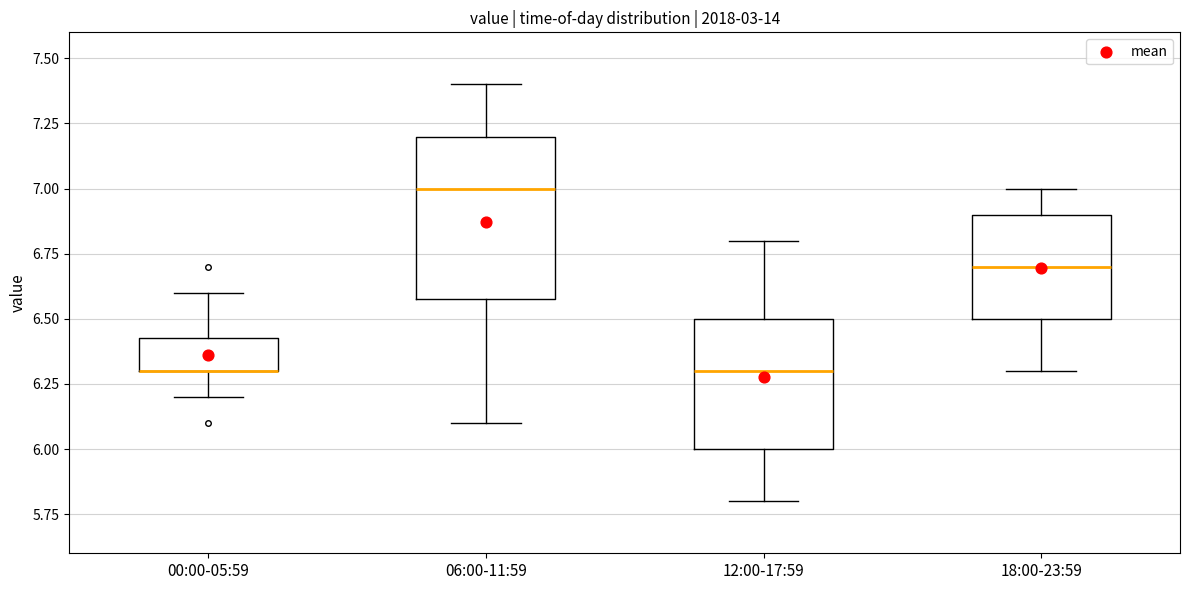

Reading left to right, transcribe this box plot: for each box, give where its median line is, the range the box spans, and where its two whiskers end, as read against the y-axis. The values are not printed on the chart, so give them approximately, as read against the axis.

00:00-05:59: median 6.30 (drawn on the box's lower edge), box 6.30 to 6.45, whiskers 6.20 to 6.60
06:00-11:59: median 7.00, box 6.60 to 7.20, whiskers 6.10 to 7.40
12:00-17:59: median 6.30, box 6.00 to 6.50, whiskers 5.80 to 6.80
18:00-23:59: median 6.70, box 6.50 to 6.90, whiskers 6.30 to 7.00